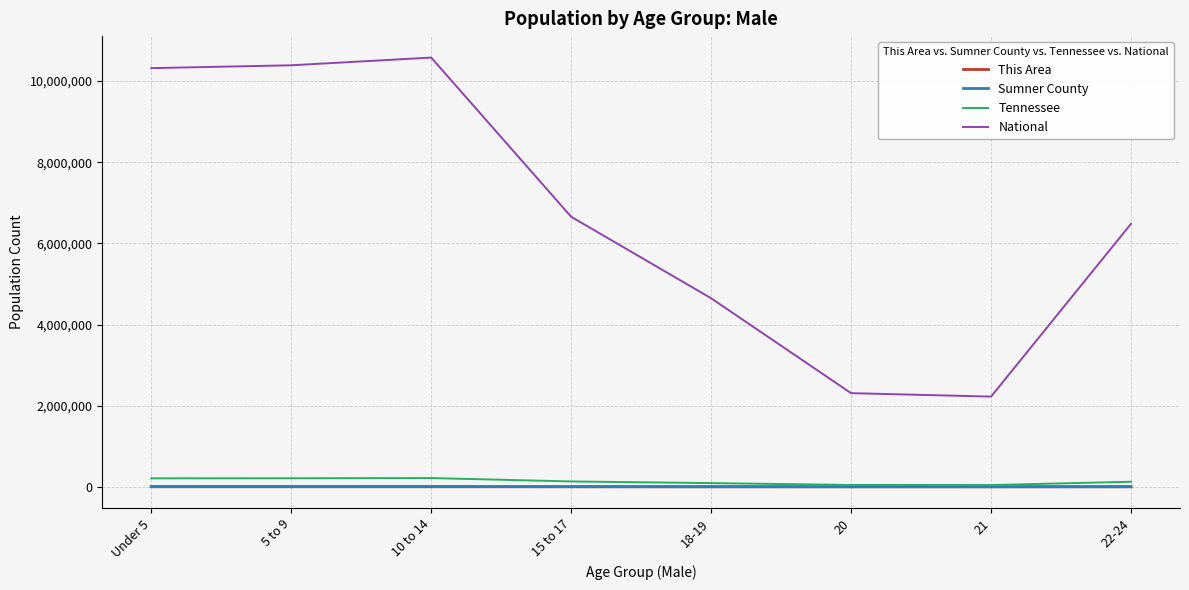

How many lines are shown in the chart?

4